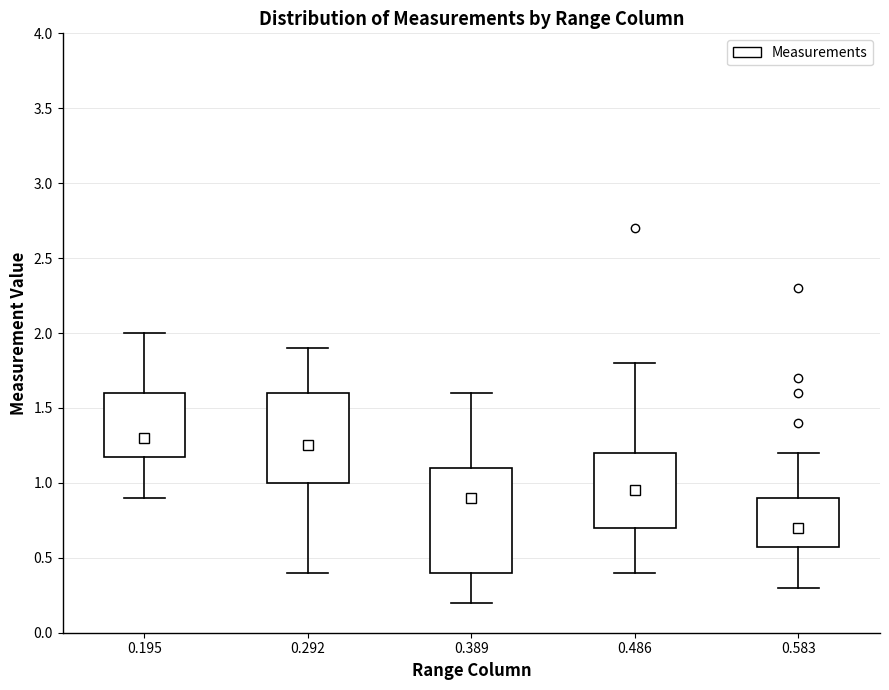

Comparing the boxes themselves (not the whiskers), which one is the tallest?

0.389